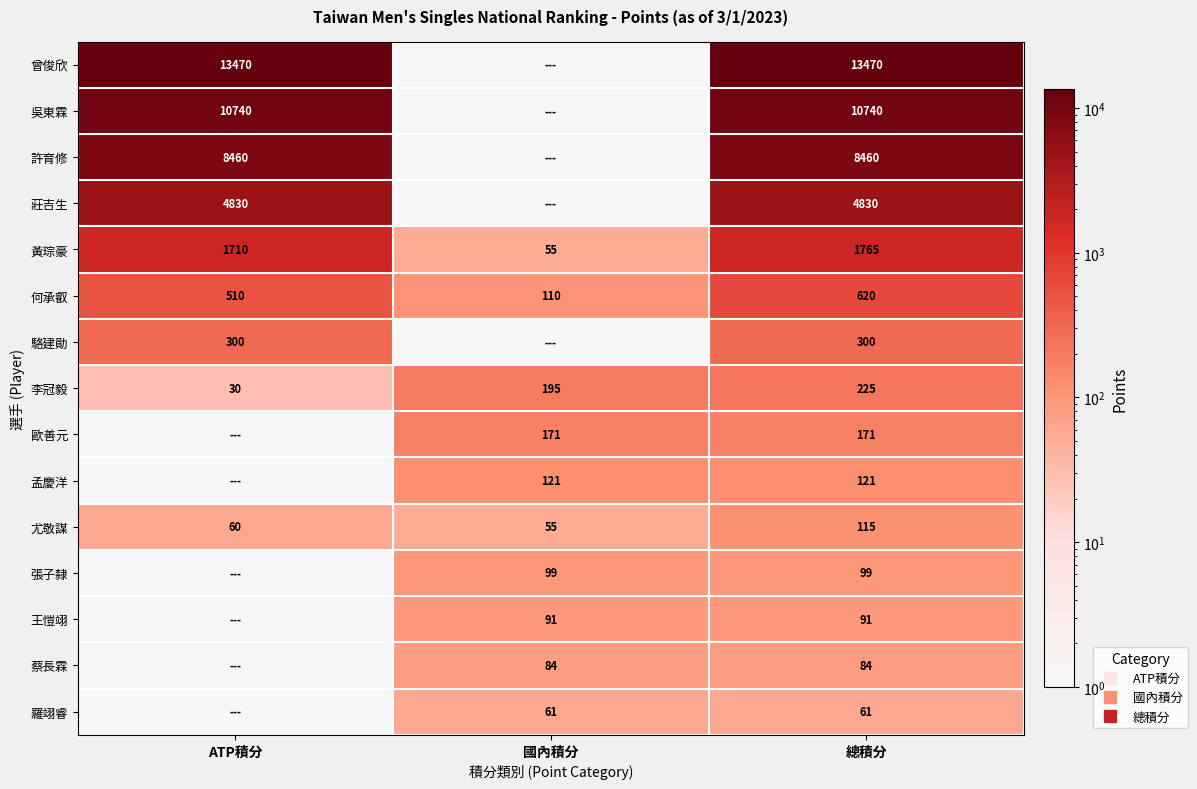

What is the maximum value shown in the chart?

13470